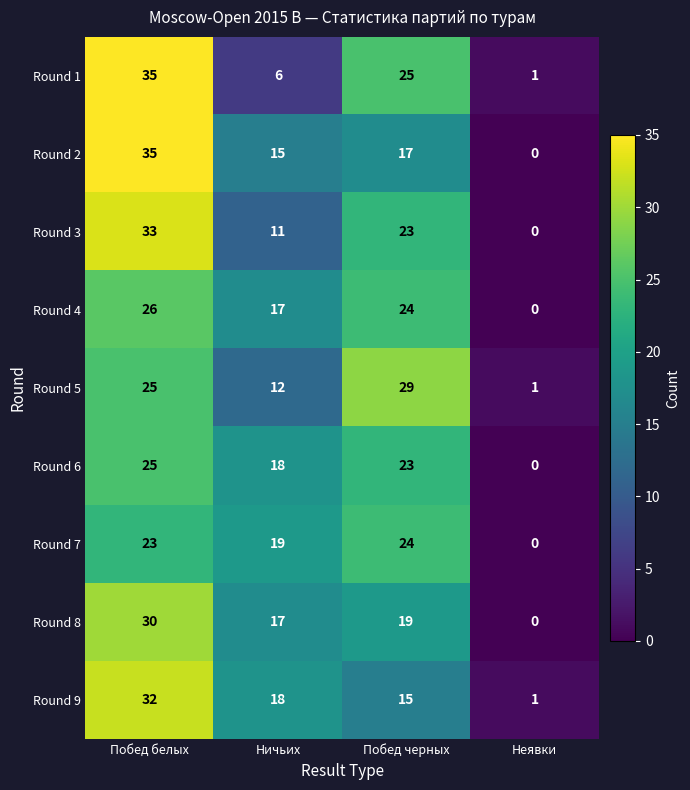

What is the difference between the second highest and second lowest values in the Round 3 series?

12